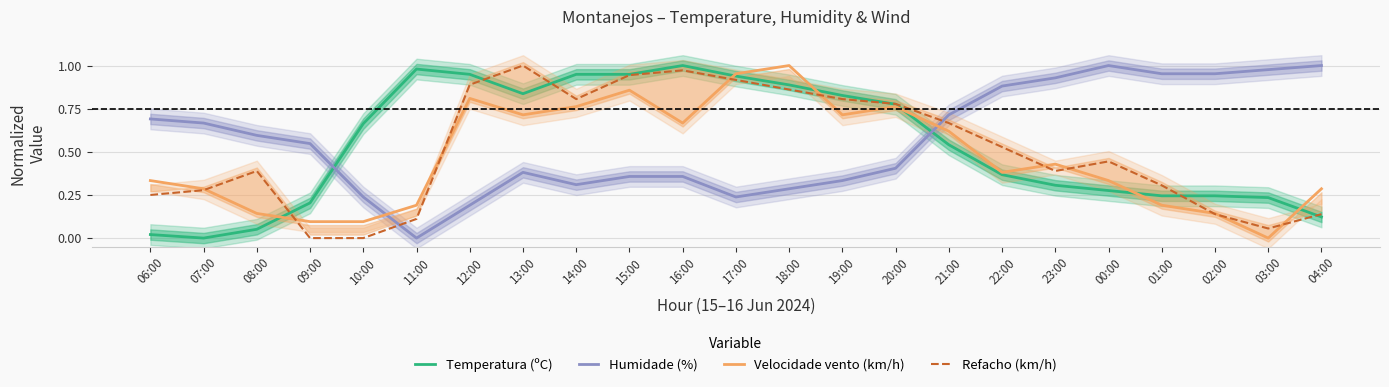

How many interior local peaks does the Velocidade vento (km/h) series have?

5